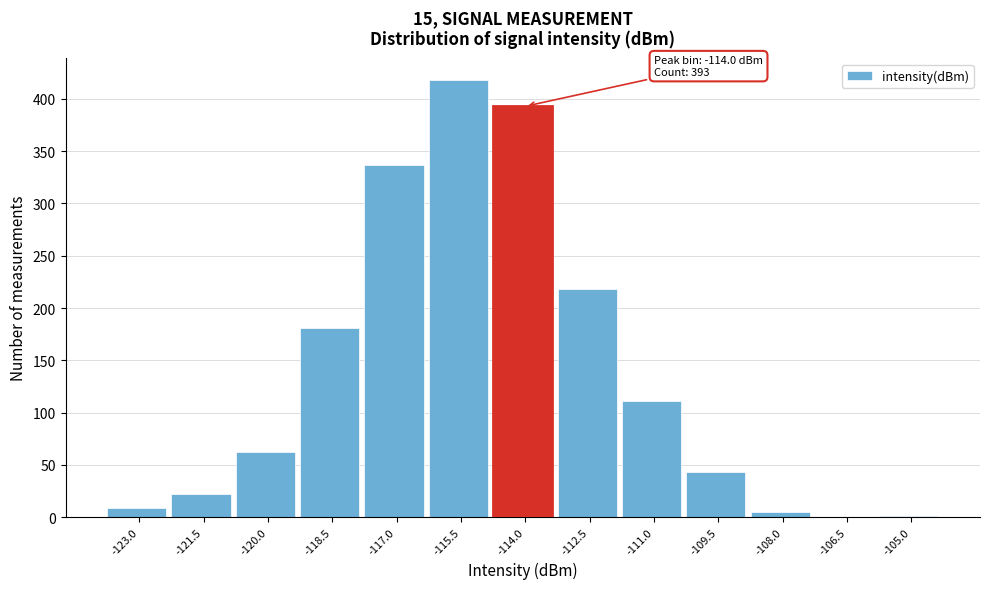

Which label corresponds to the largest value in the chart?

-115.5